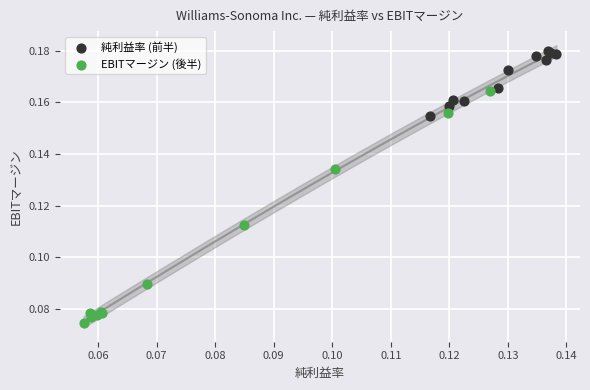

What are all the series names shown in the legend?

純利益率 (前半), EBITマージン (後半)